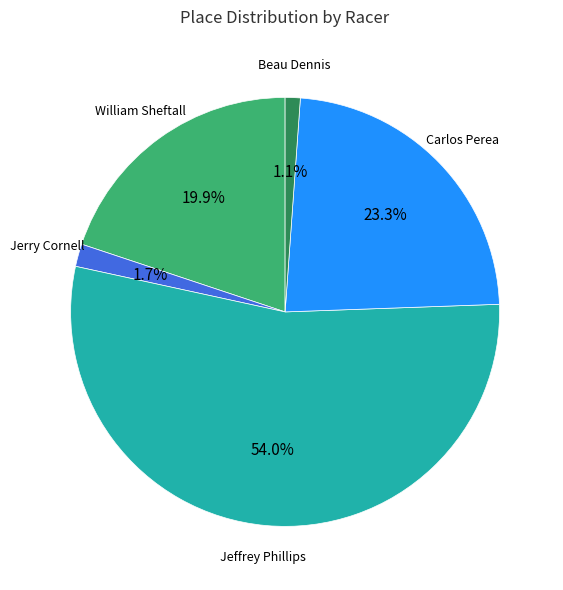

What percentage is the Jerry Cornell slice, to the nearest percent?

2%